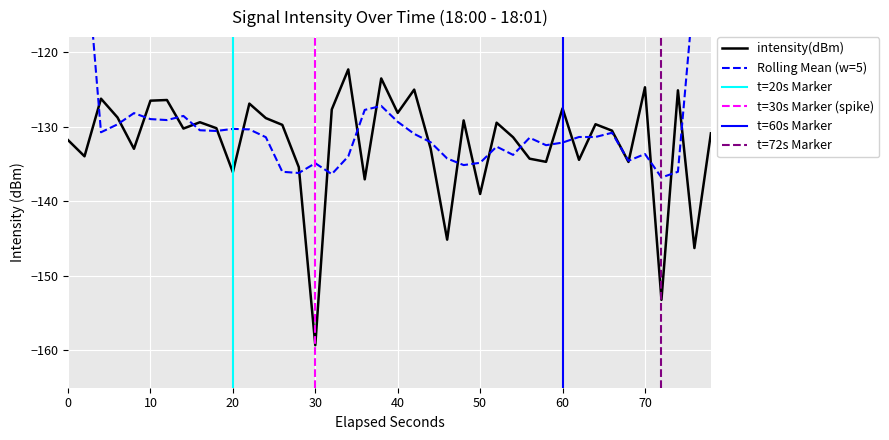

Where is intensity(dBm) nearest to the value -140?

50